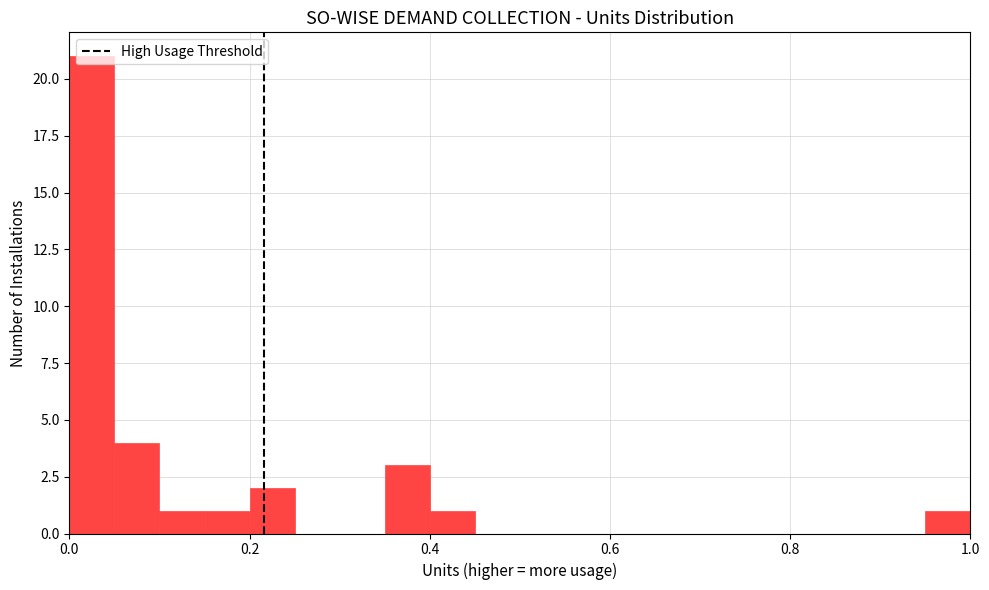

Around what value on the x-axis is the tallest bar? Give the approximate position of its centre, as read against the axis.

0.02